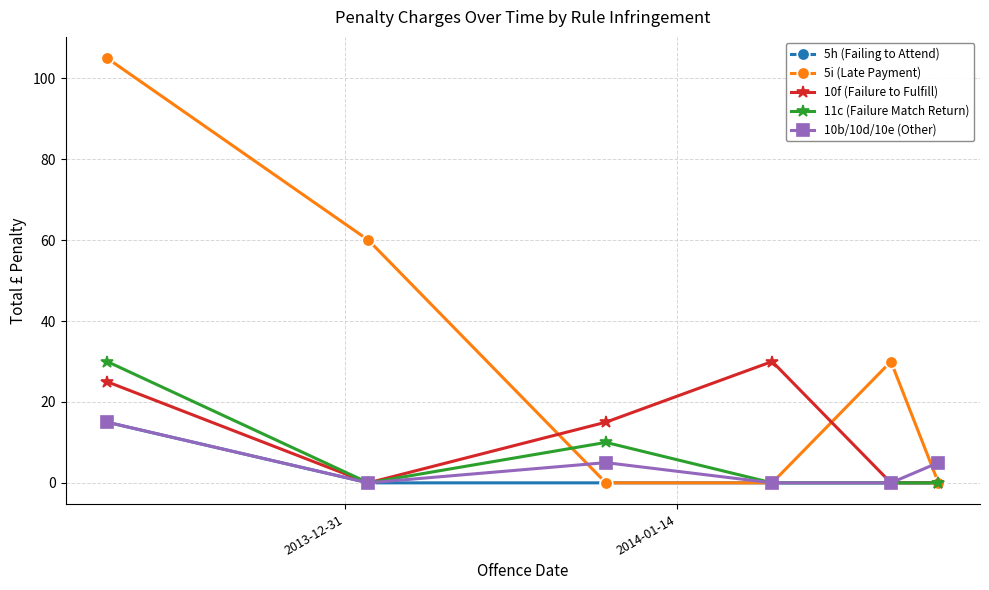

Which series has the widest spread of values?

5i (Late Payment)